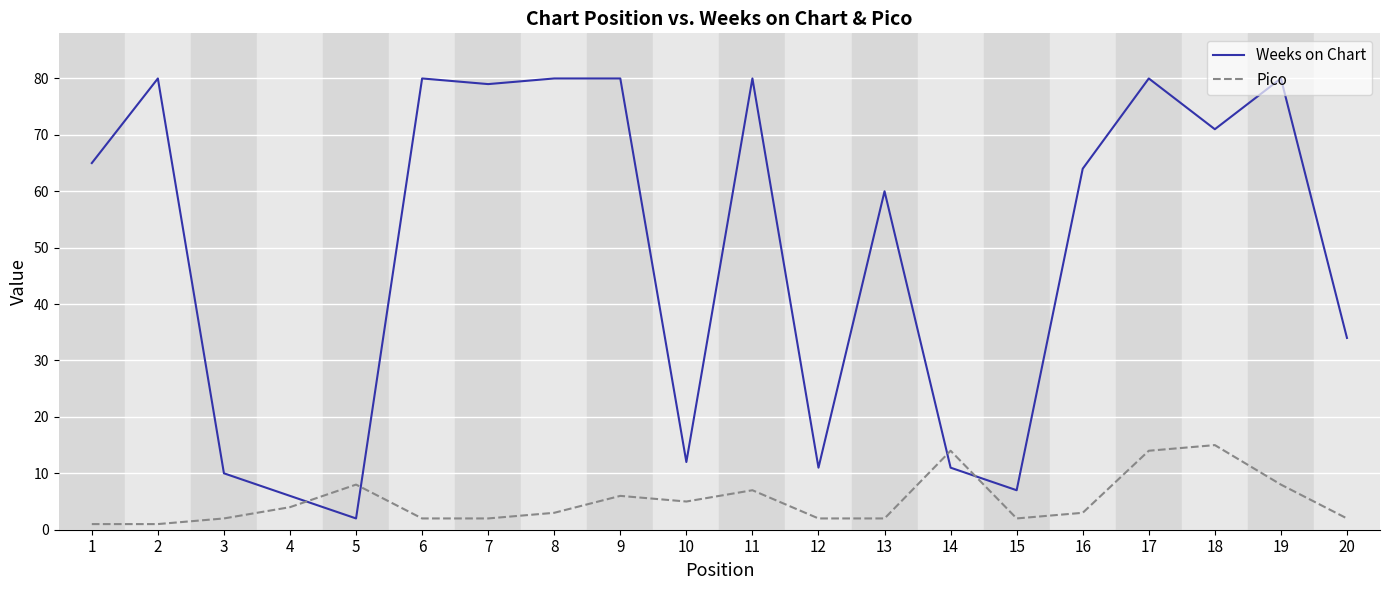

Which series has the largest range (max minus min)?

Weeks on Chart